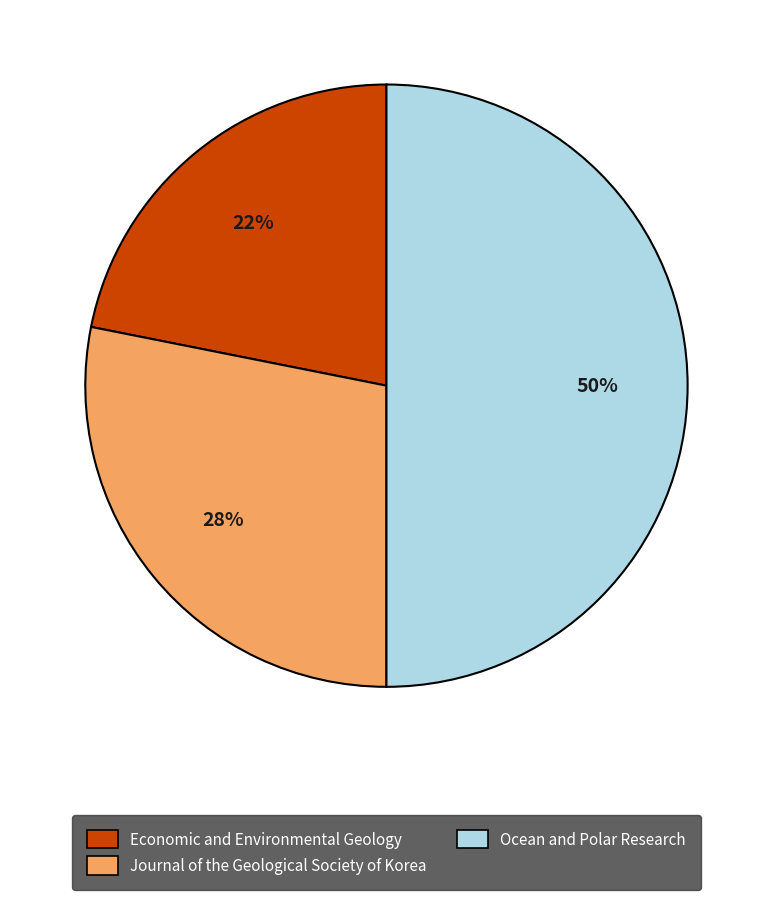

Which category has the biggest portion of the pie?

Ocean and Polar Research